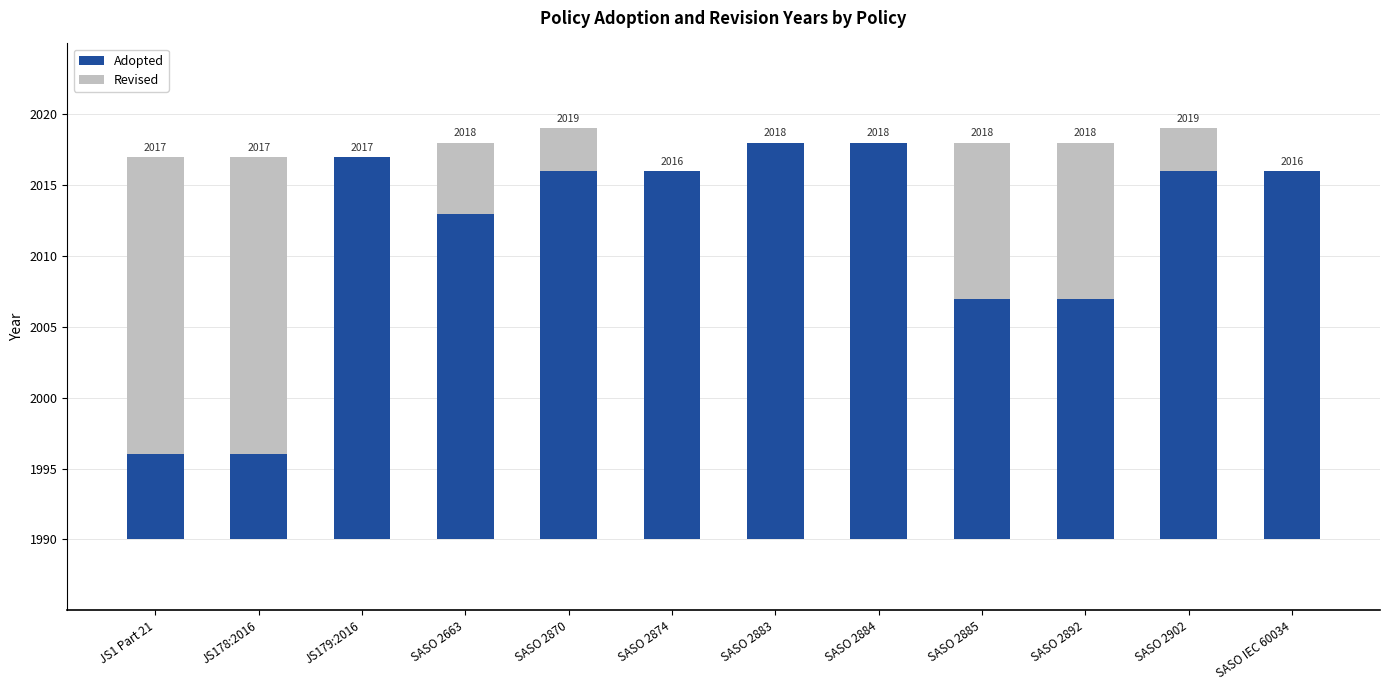

What is the difference between the maximum and minimum values in the Adopted series?

22